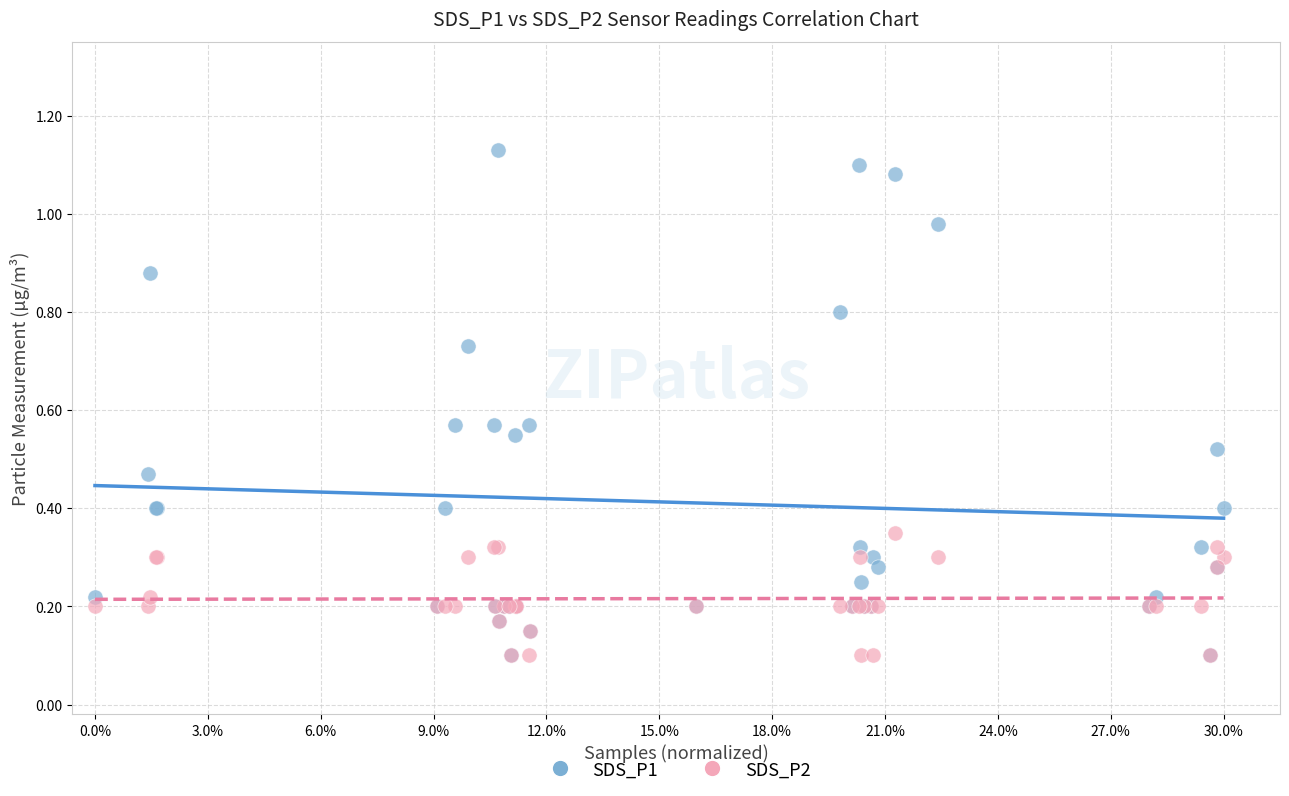

What are all the series names shown in the legend?

SDS_P1, SDS_P2